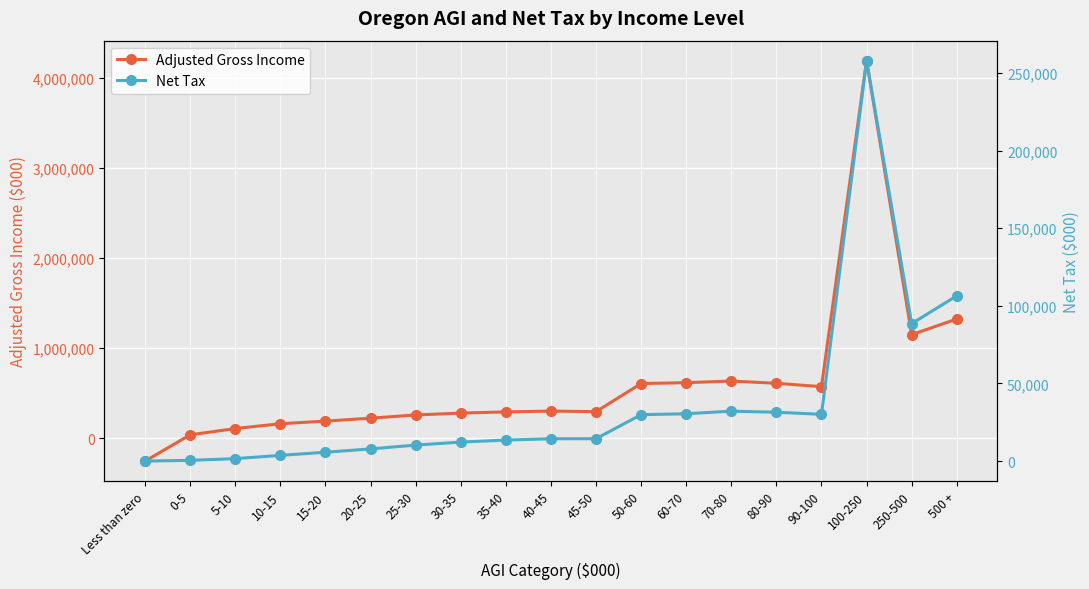

How many values in the Net Tax series exceed 14366?

9